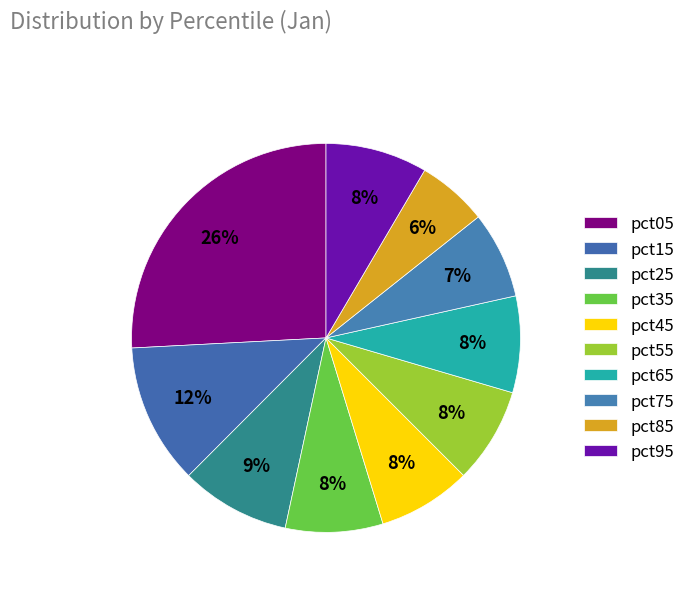

What is the smallest slice in the pie chart?

pct85